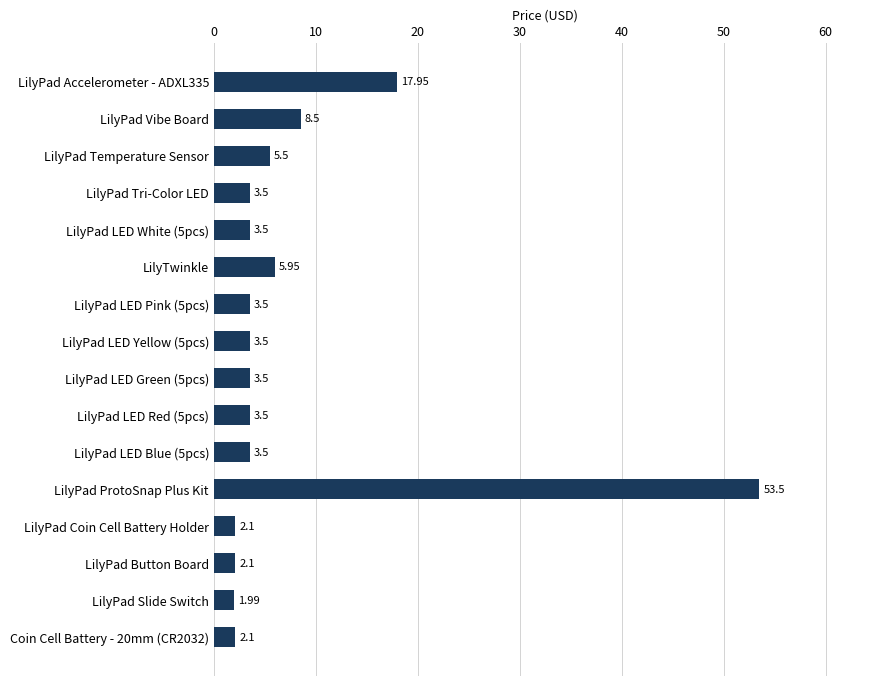

What is the difference between the maximum and second lowest values?

51.4